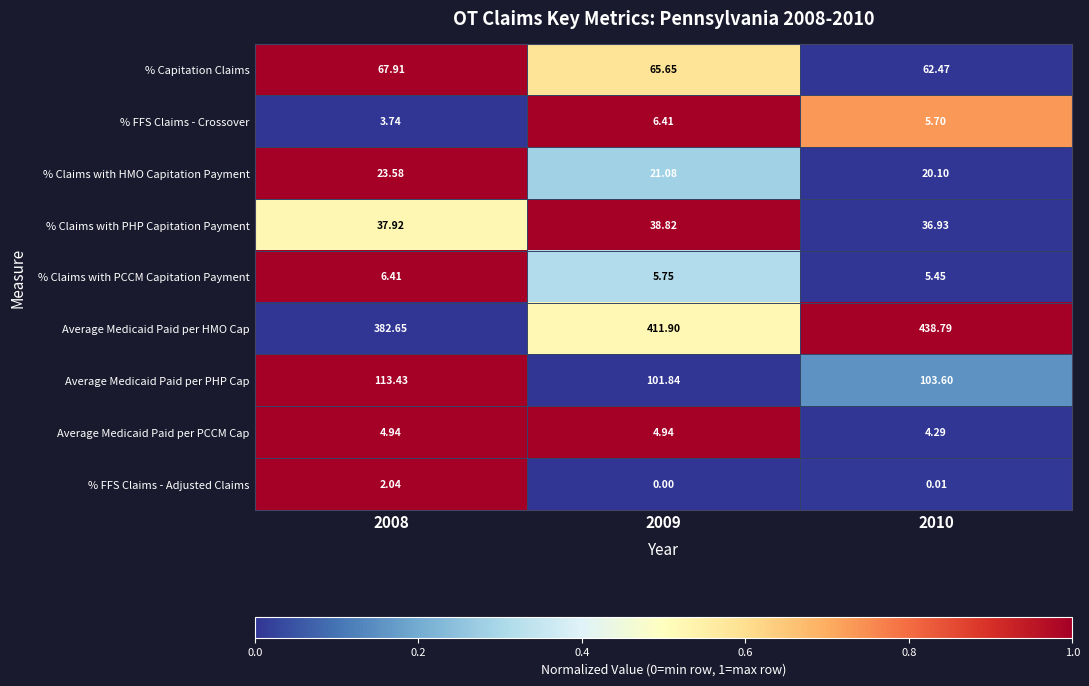

Which series has the widest spread of values?

Average Medicaid Paid per HMO Cap